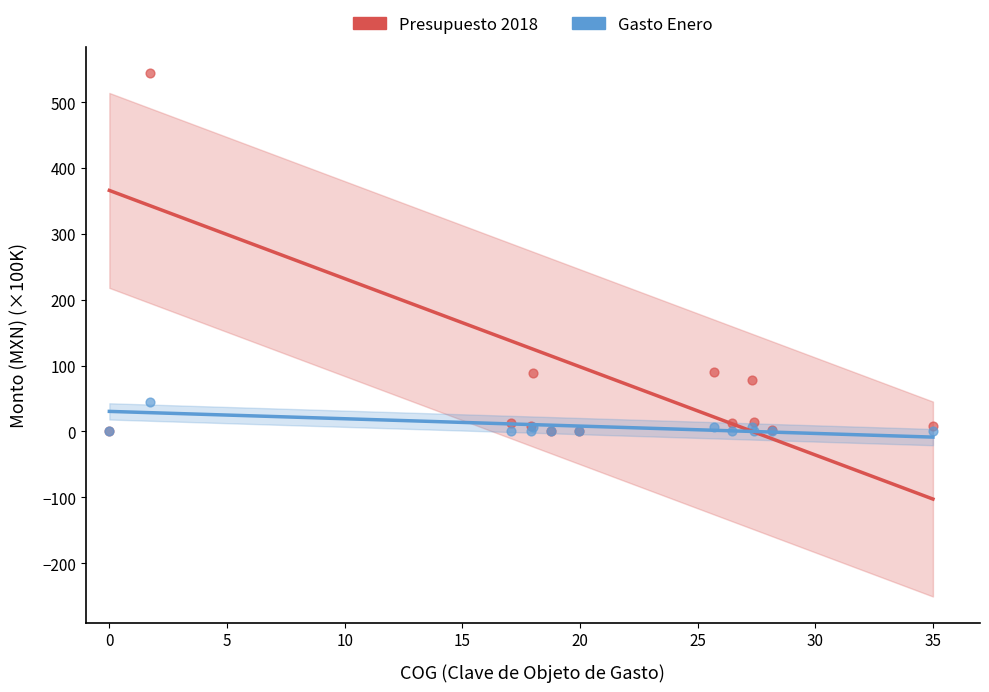

What are all the series names shown in the legend?

Presupuesto 2018, Gasto Enero